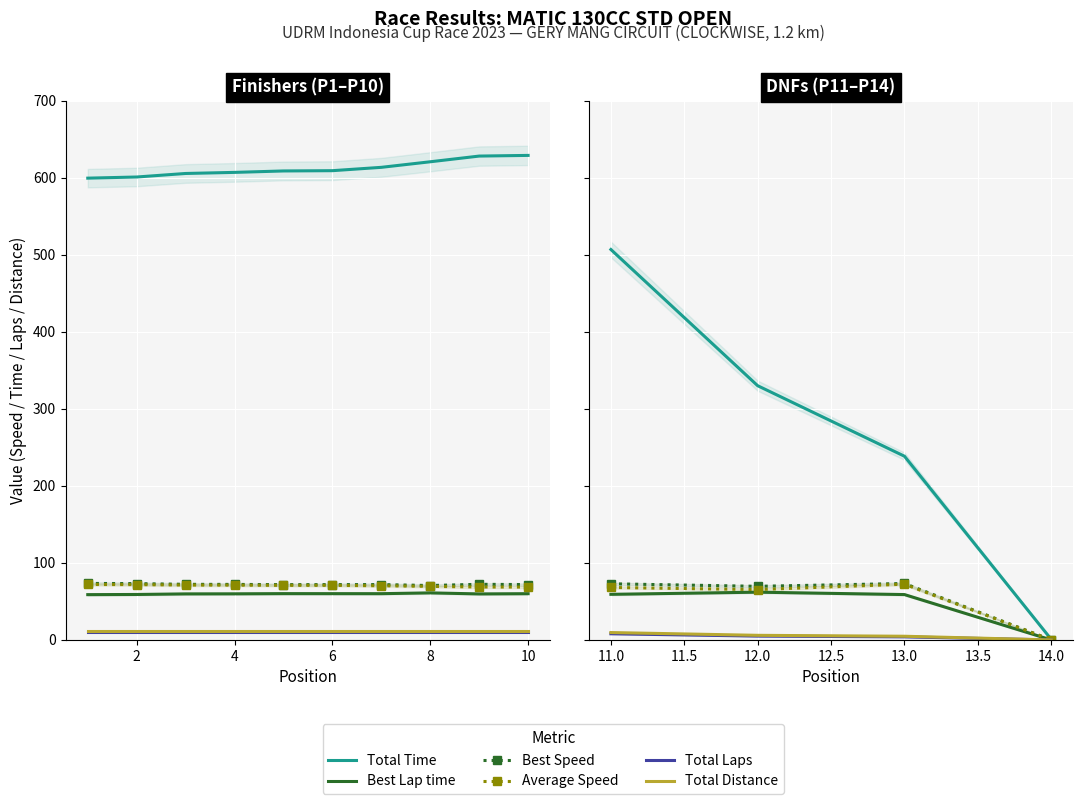

At which category does Best Speed reach its first local peak?

13.0